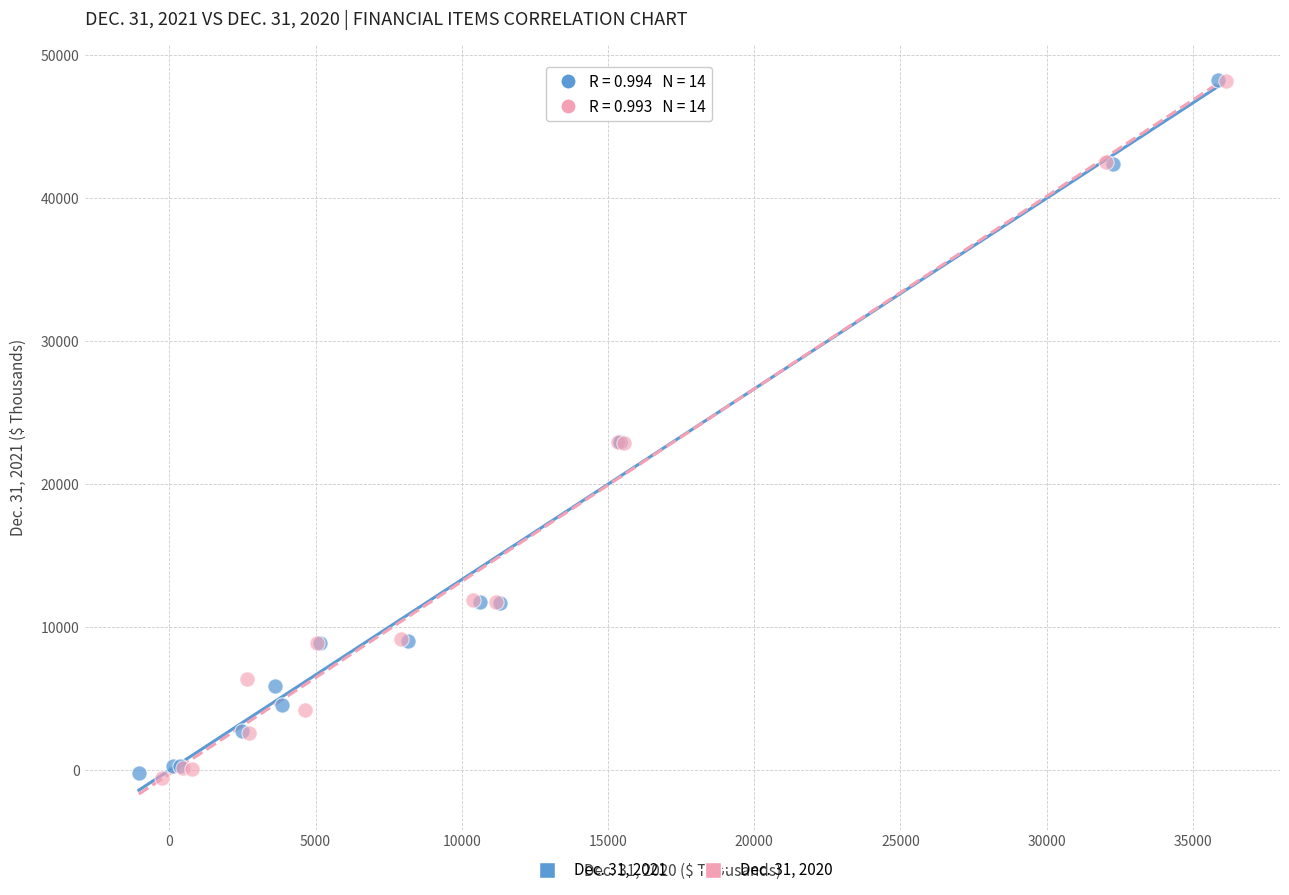

Which series has the largest Y range (max minus min)?

Dec. 31, 2020